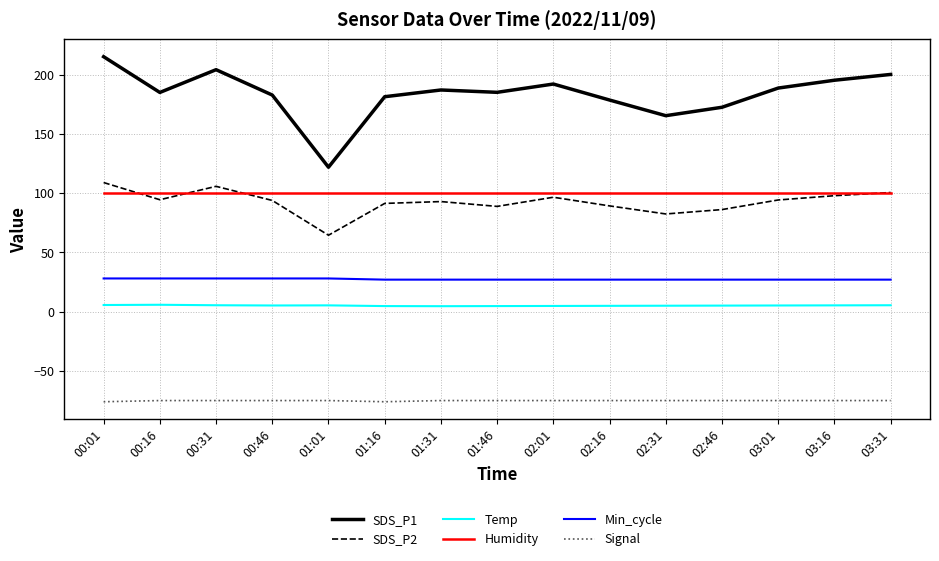

What is the total value across all series at 03:01?

339.9